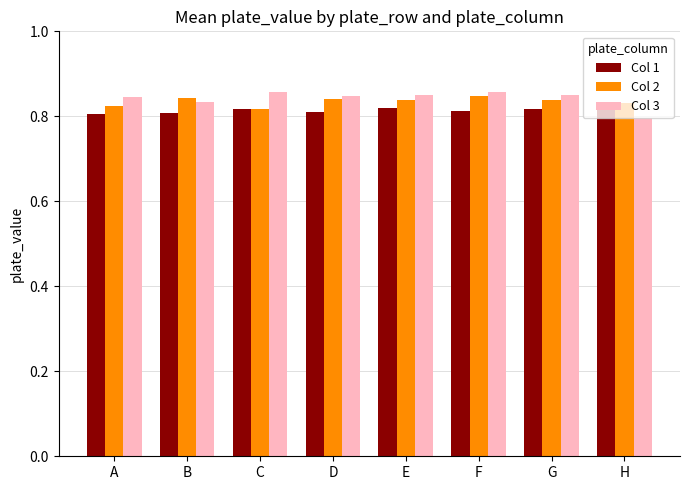

Is the value of Col 1 at G greater than the value of Col 3 at D?

No